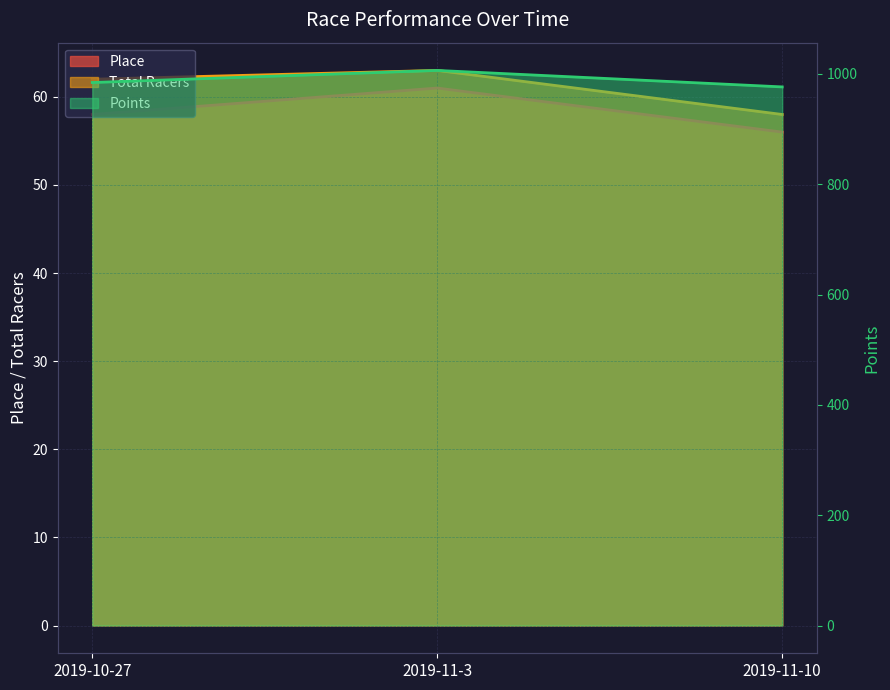

What is the average value of the Points series?

989.1